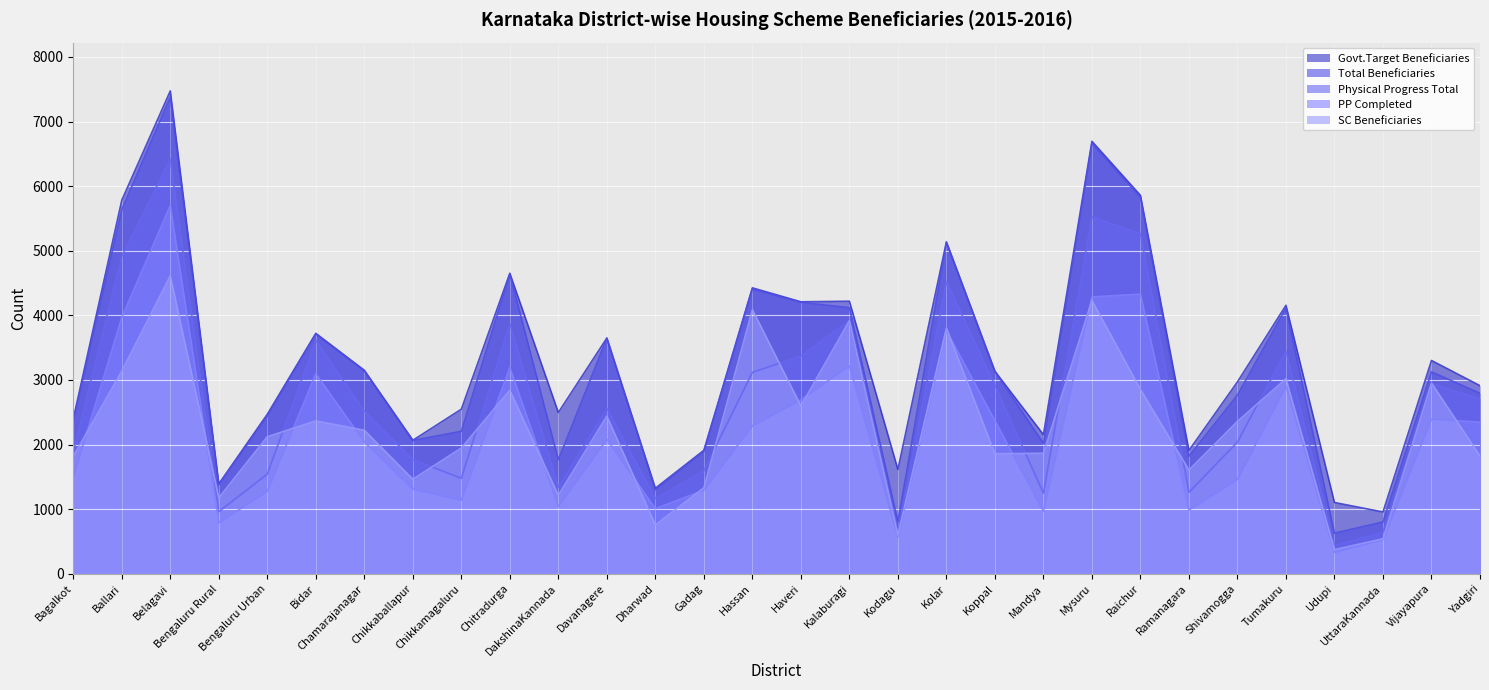

The Physical Progress Total series shows 1342 at DakshinaKannada. True or false?

True